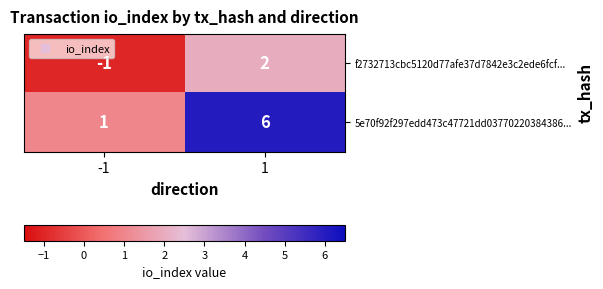

Reading left to right, extract all data points from this chart.

f2732713cbc5120d77afe37d7842e3c2ede6fcf...: -1	2
5e70f92f297edd473c47721dd03770220384386...: 1	6